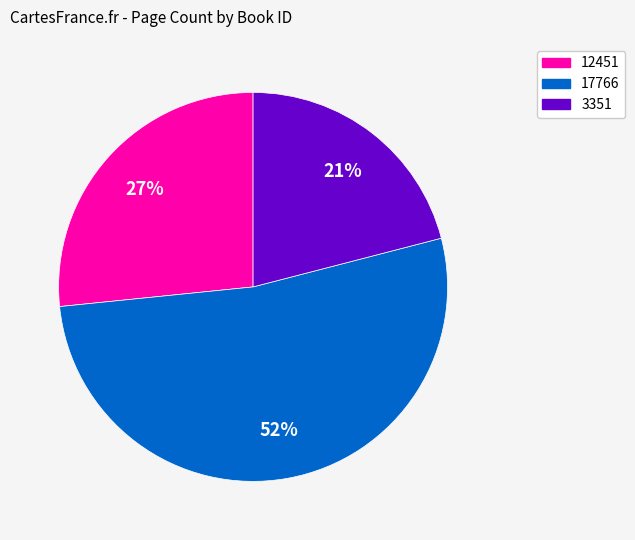

What percentage is the 17766 slice, to the nearest percent?

52%